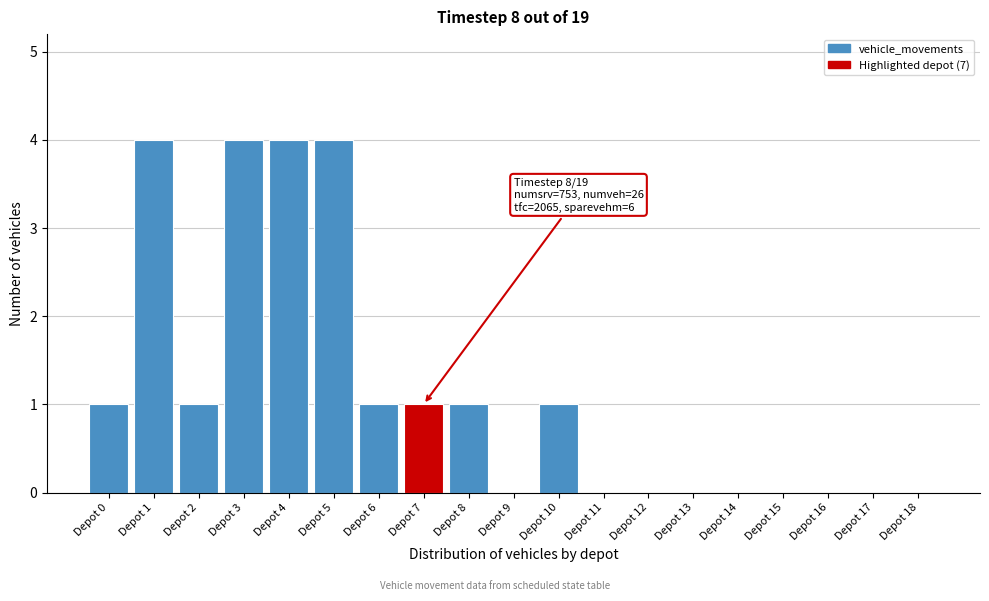

Reading right to left, list all the values displayed in this chart.

Depot 18=0	Depot 17=0	Depot 16=0	Depot 15=0	Depot 14=0	Depot 13=0	Depot 12=0	Depot 11=0	Depot 10=1	Depot 9=0	Depot 8=1	Depot 7=1	Depot 6=1	Depot 5=4	Depot 4=4	Depot 3=4	Depot 2=1	Depot 1=4	Depot 0=1